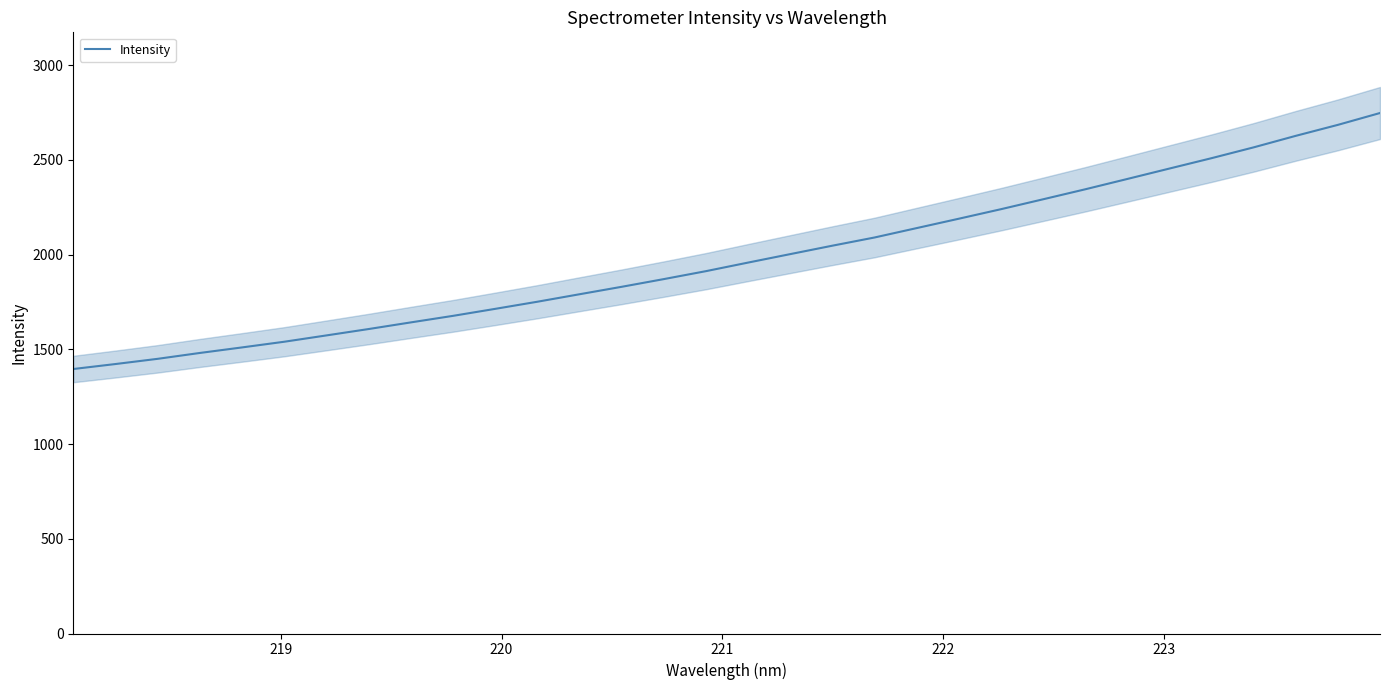

What is the sum of all values?

63470.0